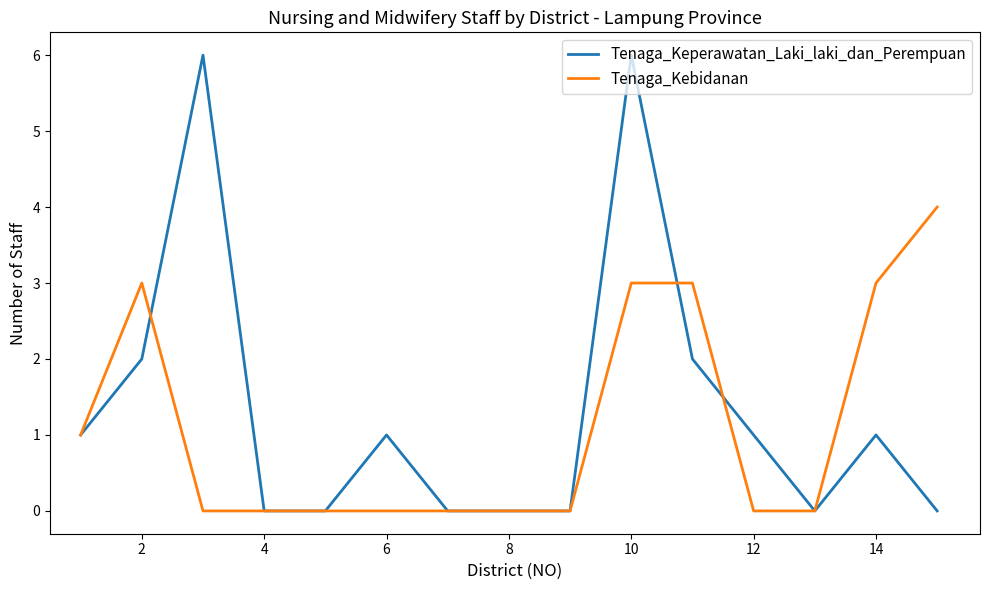

Rank the series by their maximum value, from lowest to highest.

Tenaga_Kebidanan, Tenaga_Keperawatan_Laki_laki_dan_Perempuan